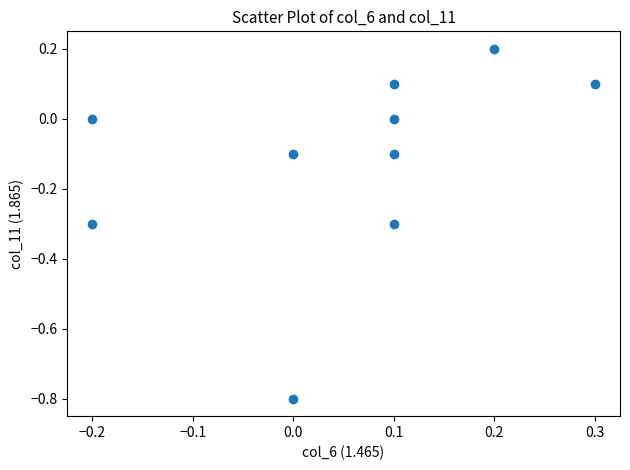

What is the range of Y values (max minus min)?

1.0